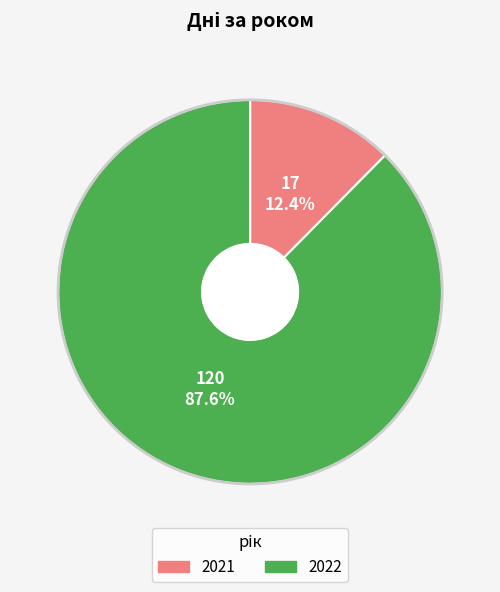

Which slice represents more than half of the pie?

2022